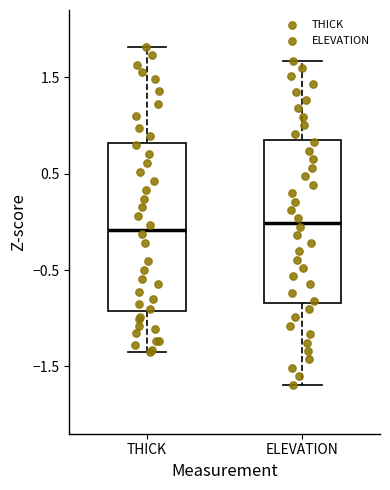

Reading left to right, transcribe this box plot: for each box, give where its median line is, the range the box spans, and where its two whiskers end, as read against the y-axis. The values are not printed on the chart, so give them approximately, as read against the axis.

THICK: median -0.1, box -0.9 to 0.8, whiskers -1.4 to 1.8
ELEVATION: median 0.0, box -0.8 to 0.9, whiskers -1.7 to 1.7